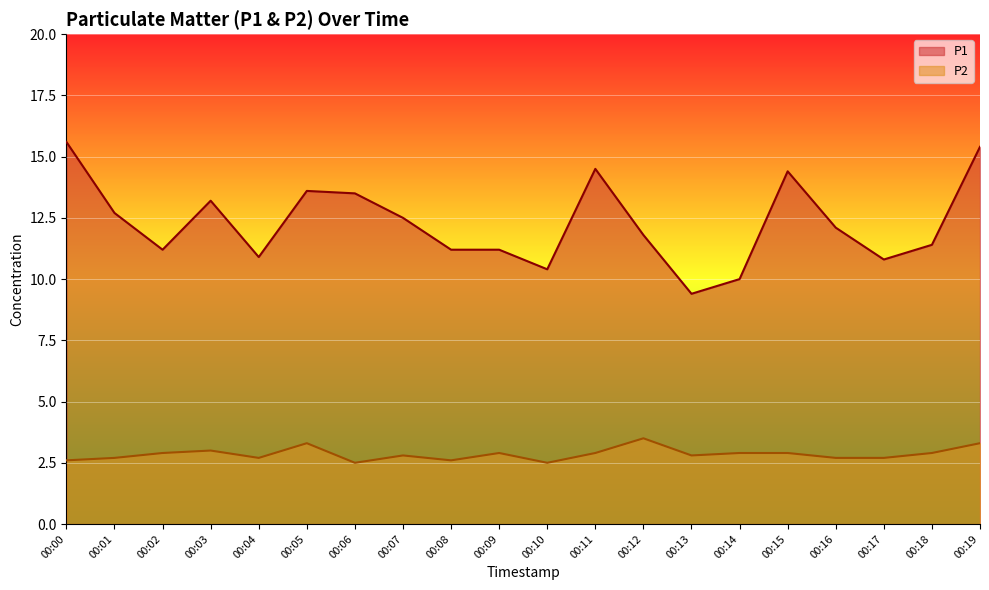

Which category has the lowest value in the P1 series?

00:13